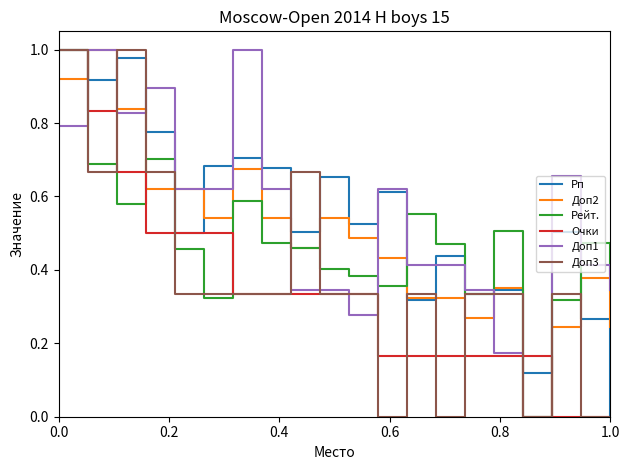

What is the total value across all series at 0.0?

5.7